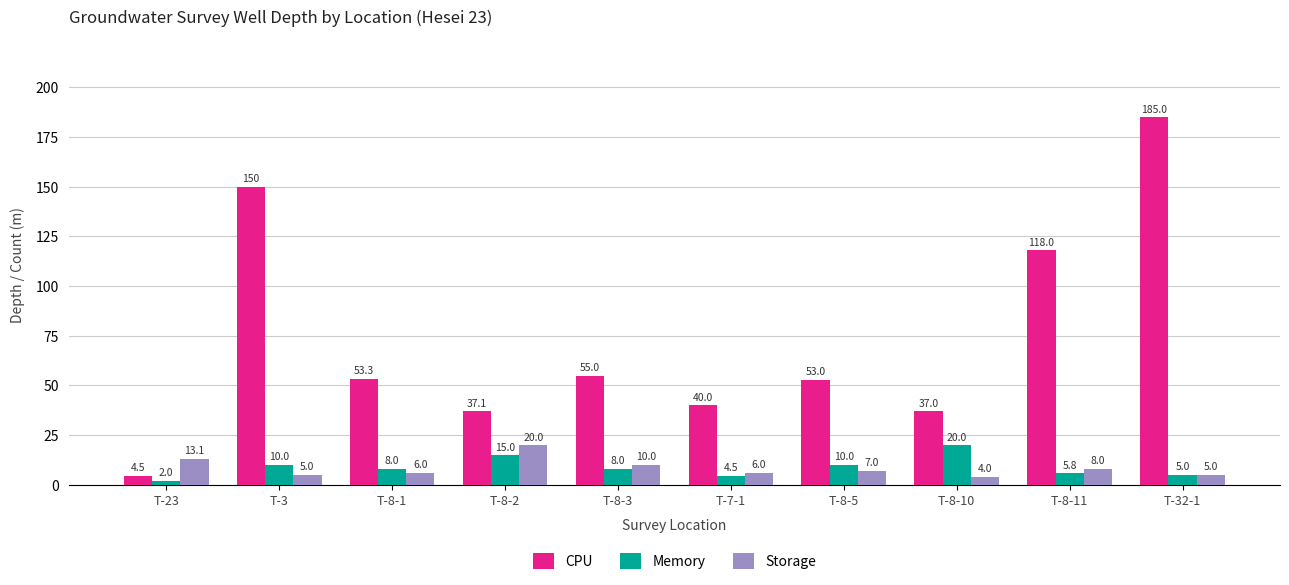

Reading right to left, transcribe all the data shown in this chart.

CPU: T-32-1=185.0	T-8-11=118.0	T-8-10=37.0	T-8-5=53.0	T-7-1=40.0	T-8-3=55.0	T-8-2=37.1	T-8-1=53.3	T-3=150.0	T-23=4.5
Memory: T-32-1=5.0	T-8-11=5.8	T-8-10=20.0	T-8-5=10.0	T-7-1=4.5	T-8-3=8.0	T-8-2=15.0	T-8-1=8.0	T-3=10.0	T-23=2.0
Storage: T-32-1=5.0	T-8-11=8.0	T-8-10=4.0	T-8-5=7.0	T-7-1=6.0	T-8-3=10.0	T-8-2=20.0	T-8-1=6.0	T-3=5.0	T-23=13.1